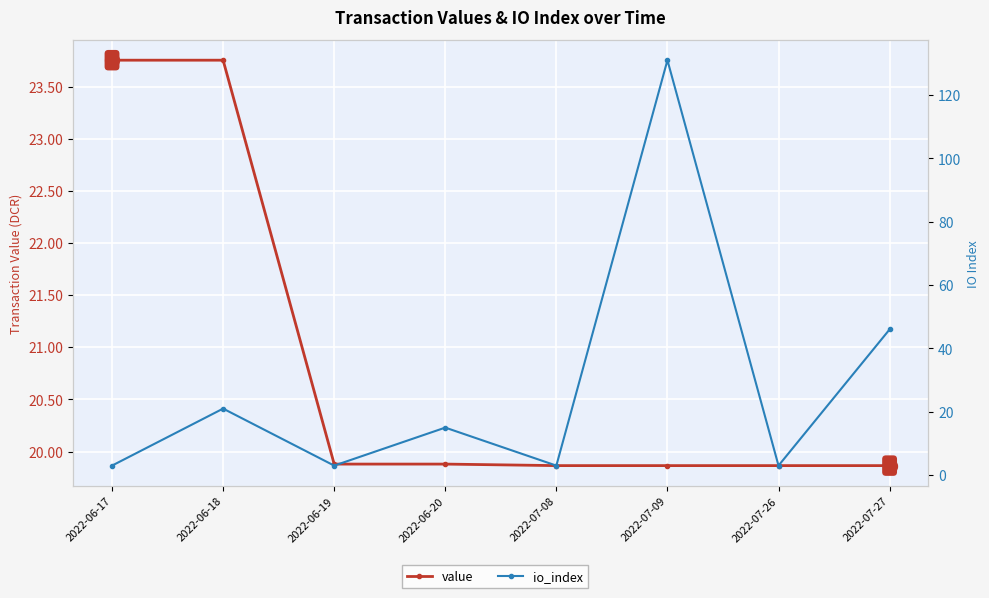

What is the difference between the second highest and second lowest values in the value series?

3.9